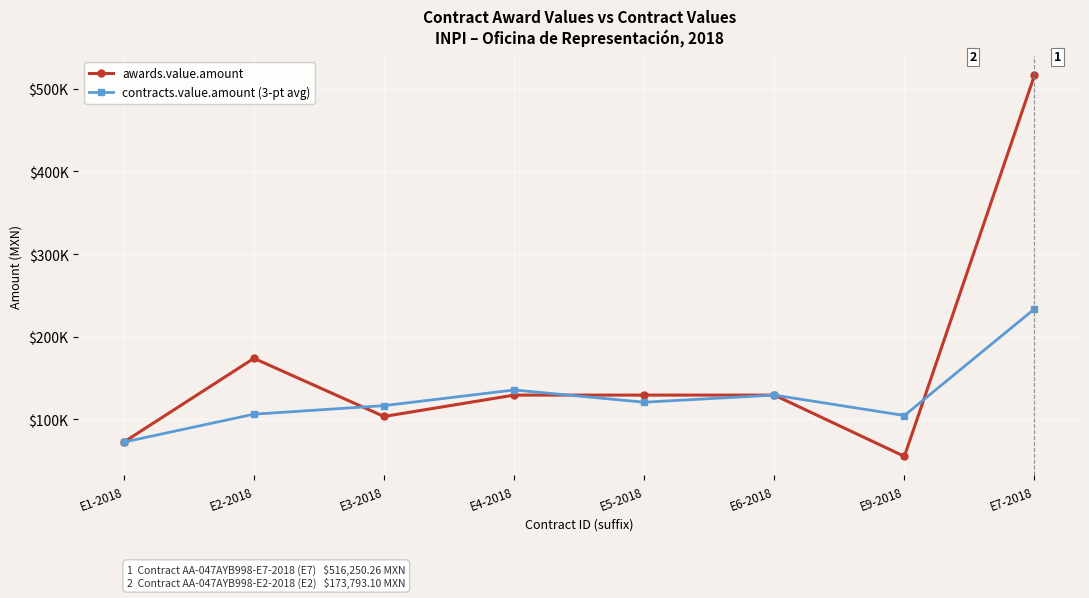

Does the chart have visible grid lines?

Yes